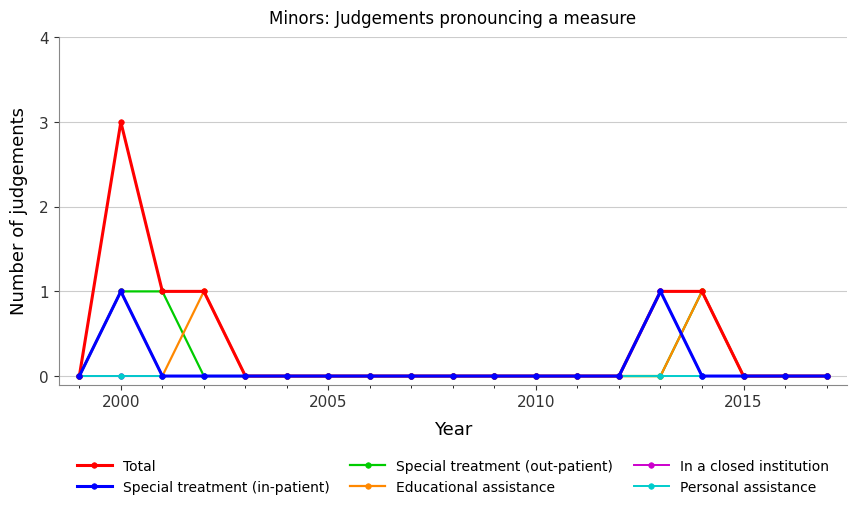

Which series has the widest spread of values?

Total